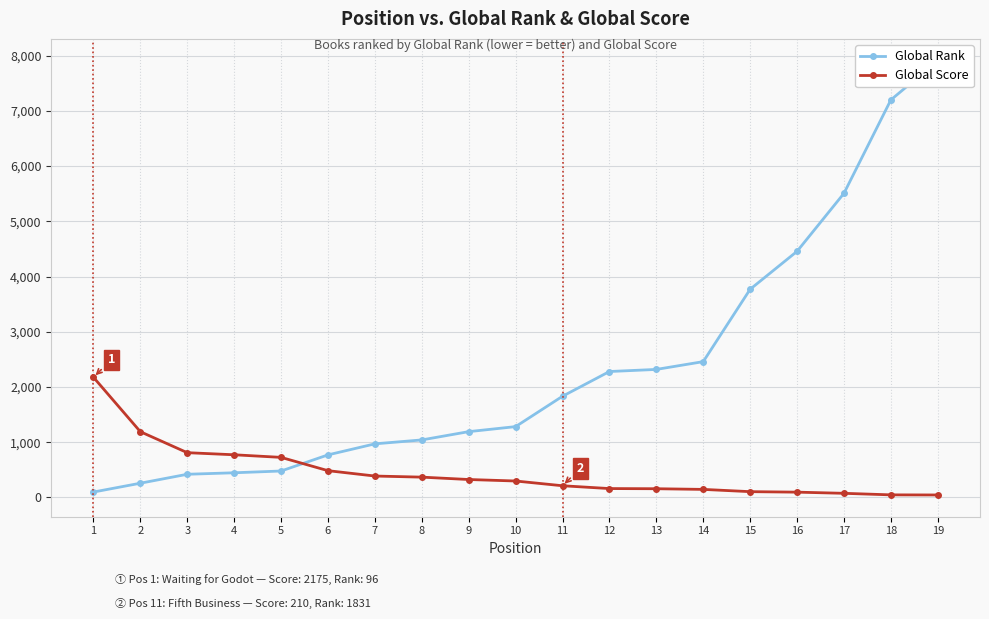

True or false: Global Score has more than 0 interior local peaks.

False